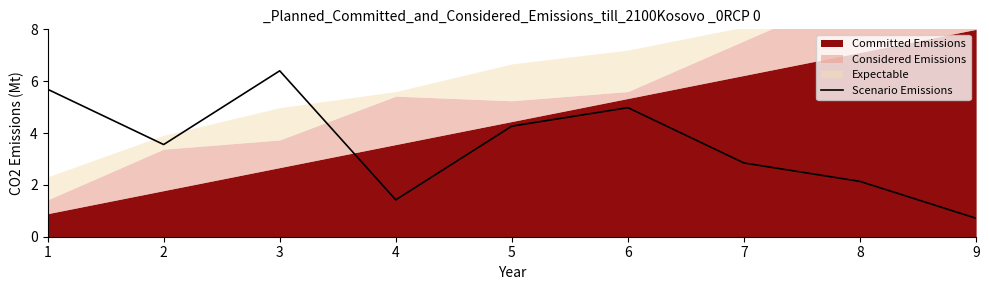

What value does the data have at 5?

4.3